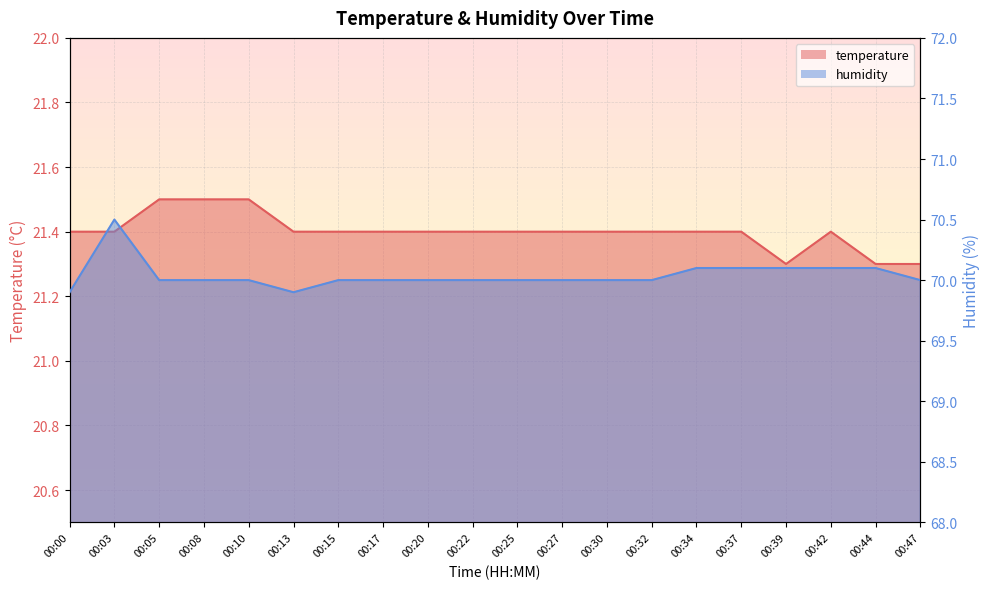

What is the value of the humidity point at the 8th from the left?

70.0